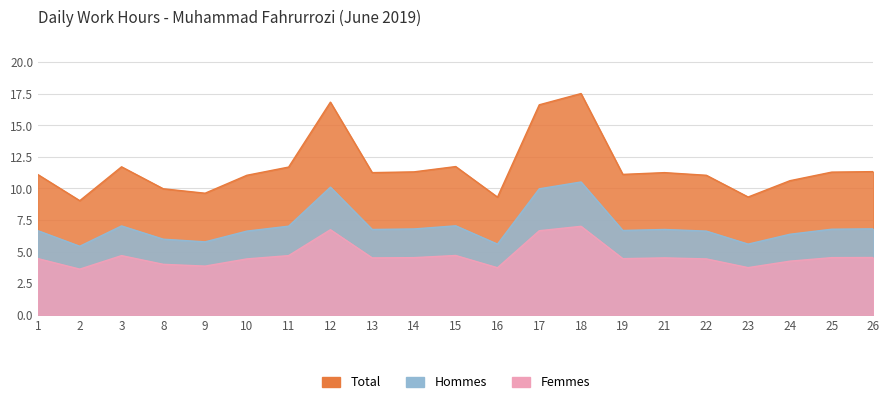

What is the difference between the Hommes values at 23 and 12?

4.5